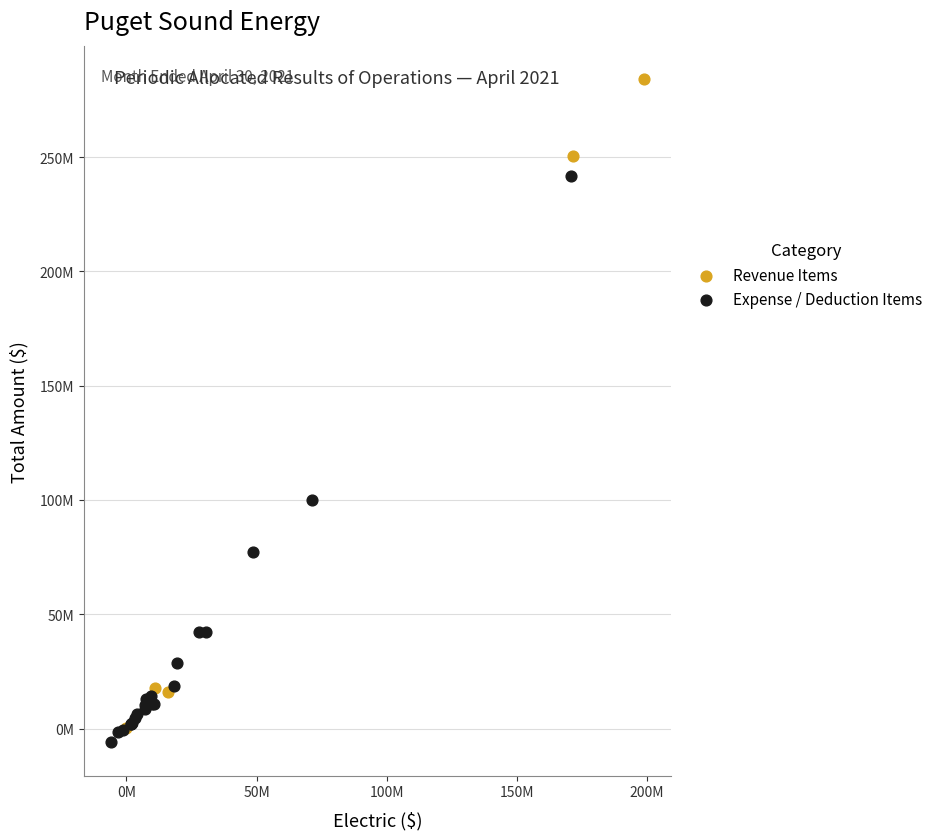

Which series has the widest spread of Y values?

Revenue Items